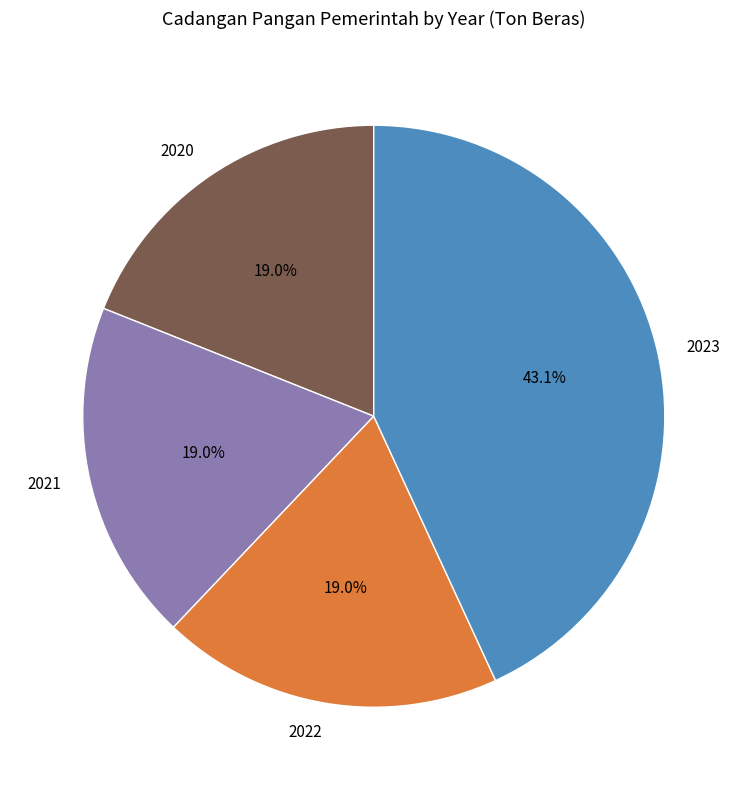

Which category has the biggest portion of the pie?

2023